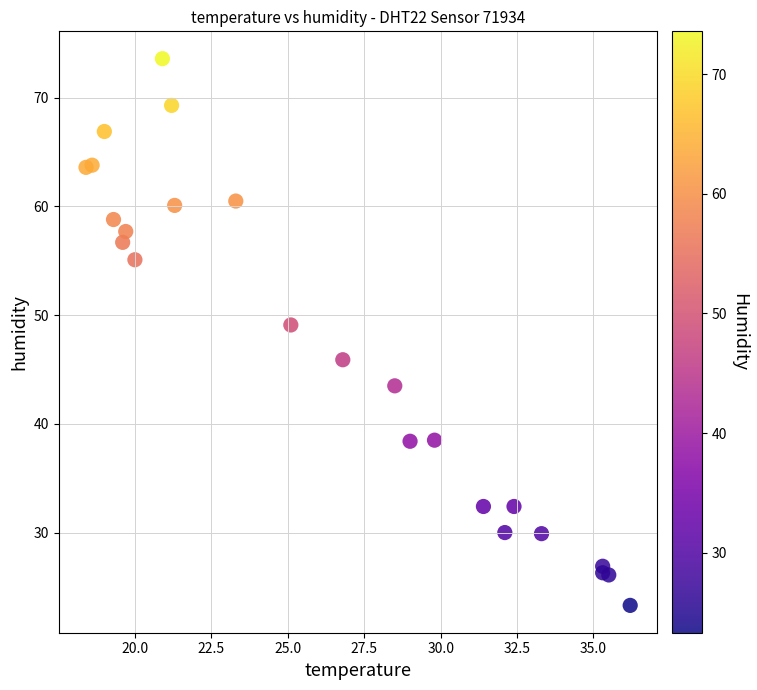

What Y value in the scatter plot is closest to 48?

49.1